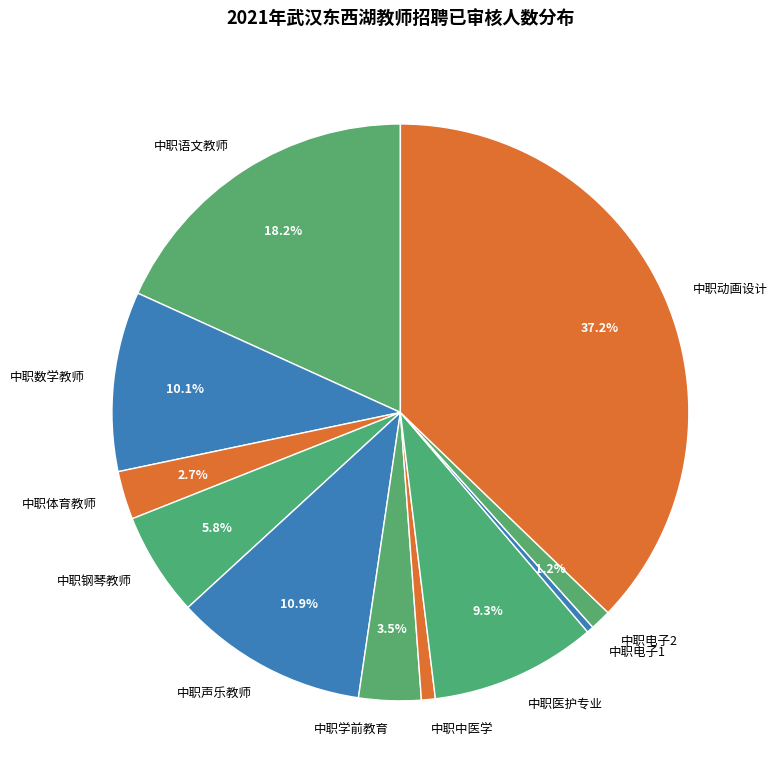

The 中职语文教师 slice represents 25% of the pie. True or false?

False